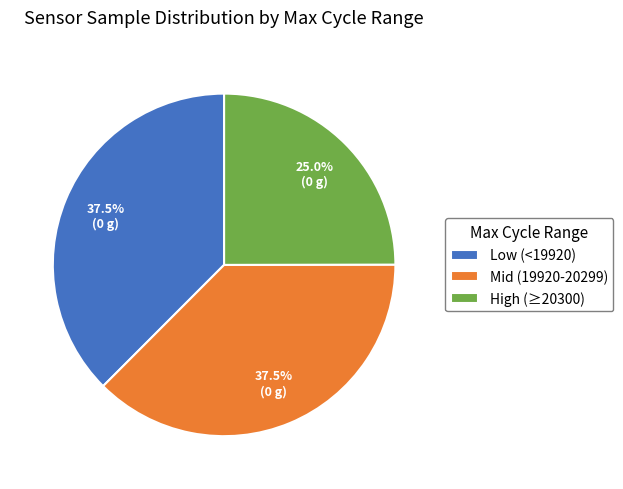

What is the ratio of the value at High (≥20300) to the value at Low (<19920)?

0.7